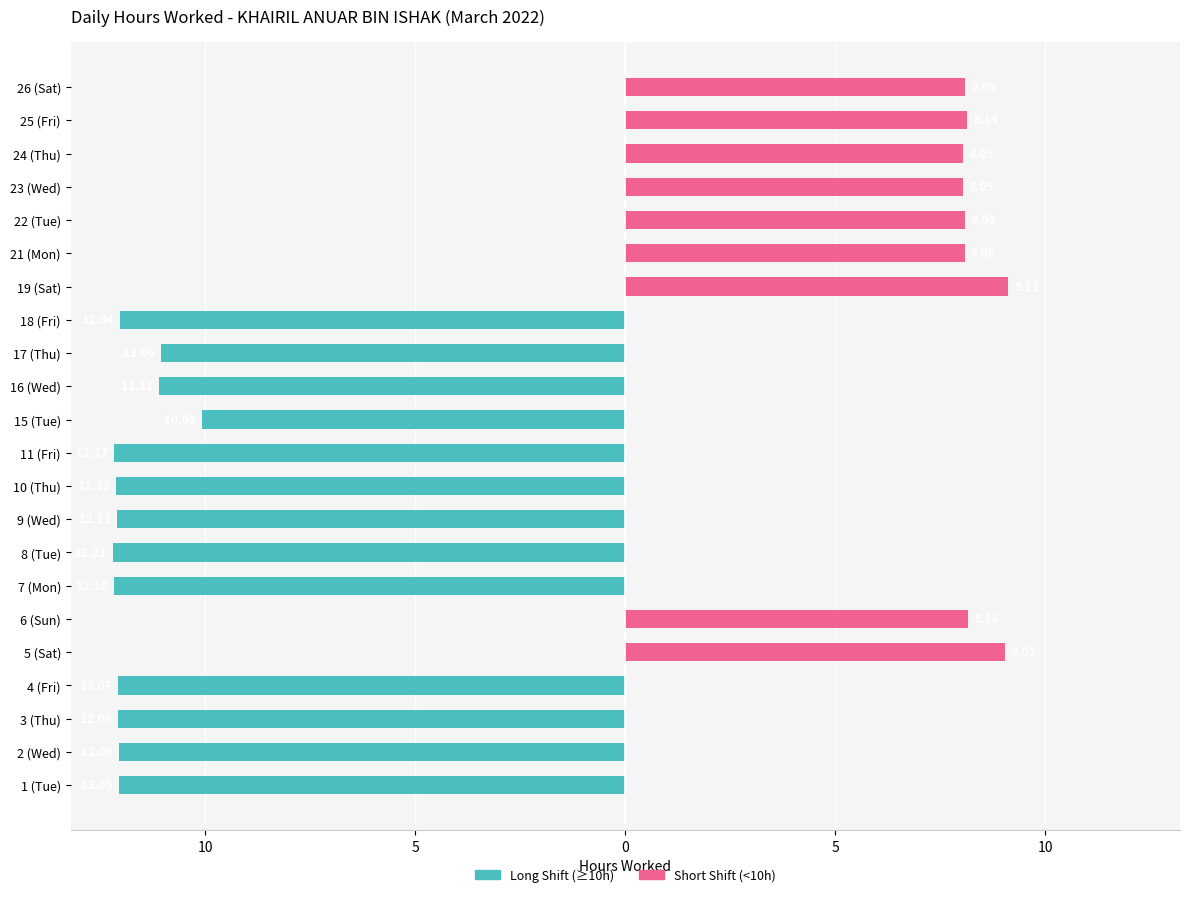

Is it true that Long Shift (≥10h) equals -12.2 at 8 (Tue)?

True